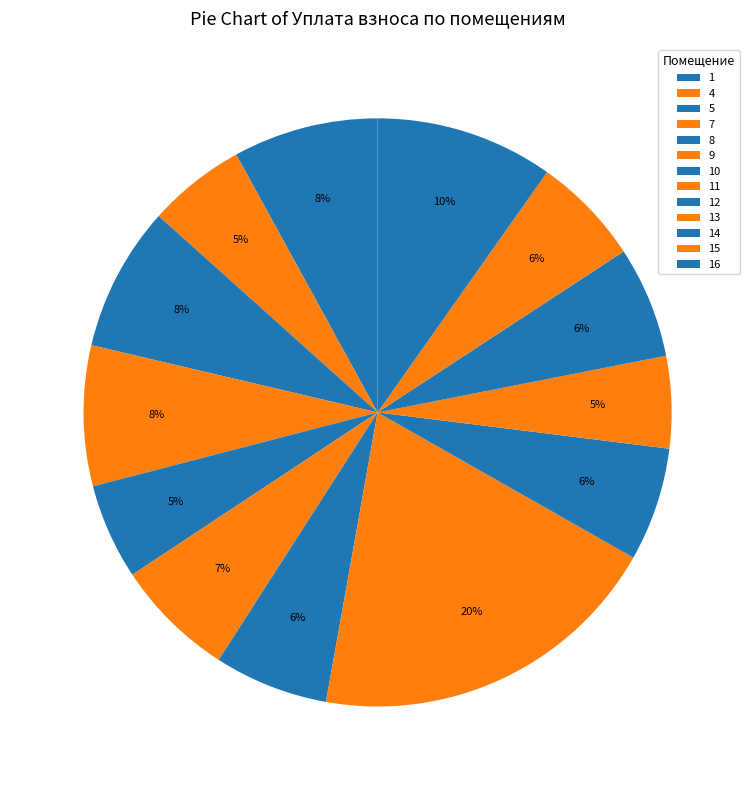

Which category has the biggest portion of the pie?

11